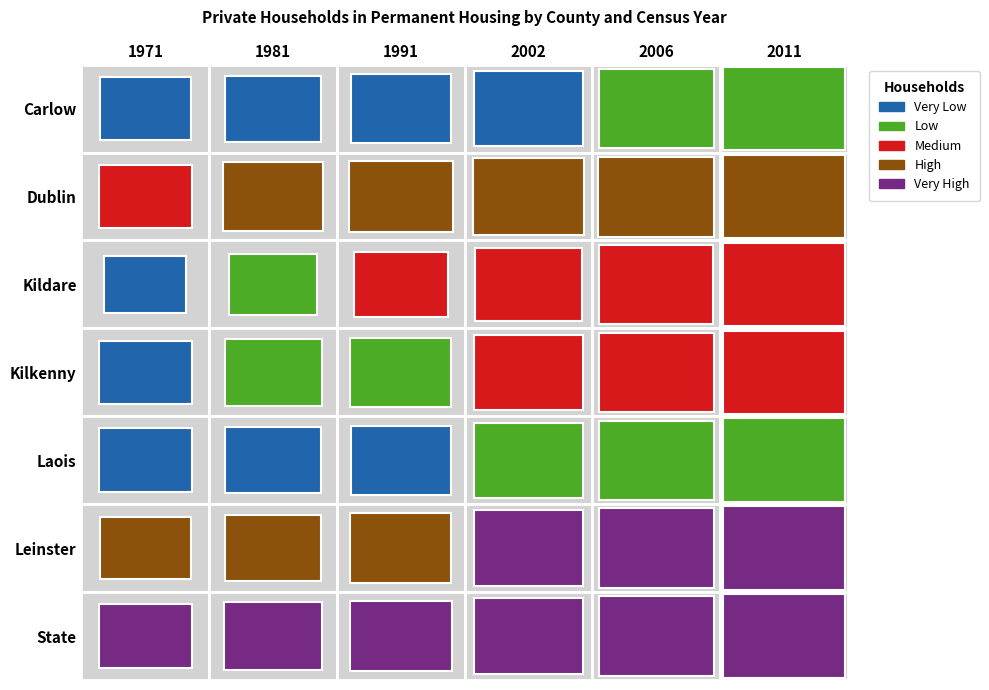

Which series has the largest total across all categories?

State